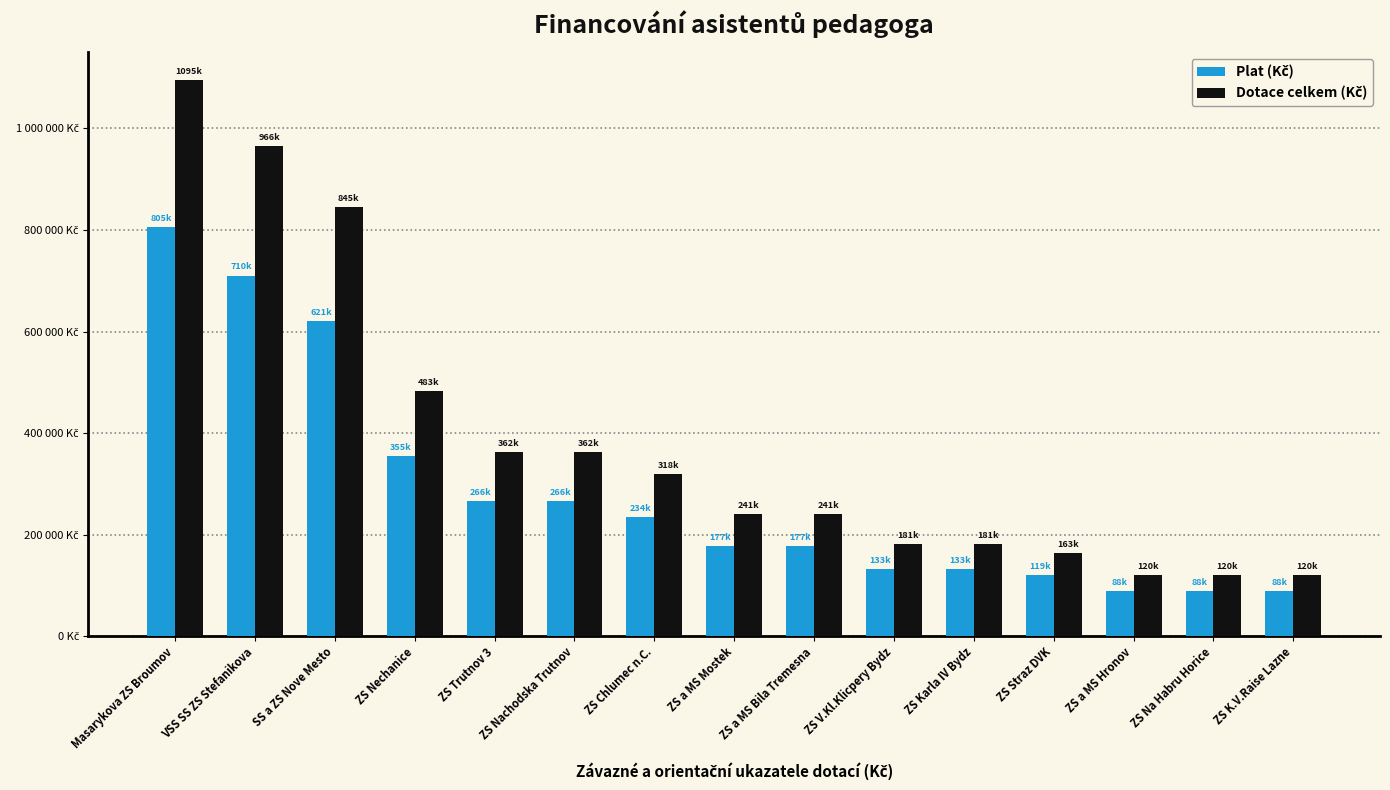

Does the chart contain any negative values?

No